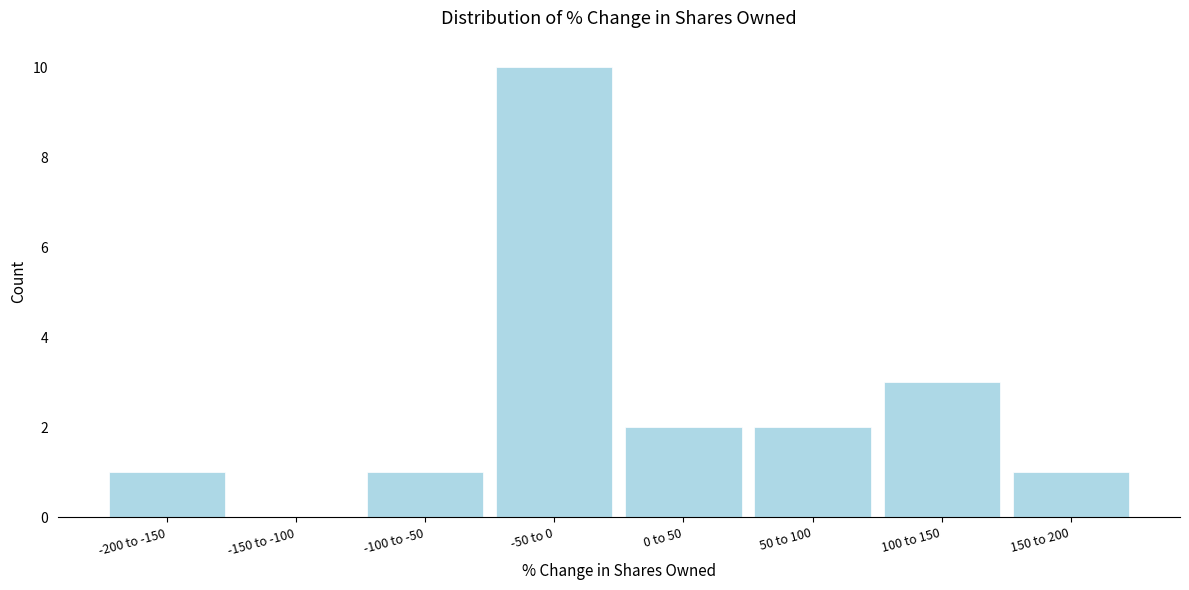

Reading left to right, extract all data points from this chart.

-200 to -150=1	-150 to -100=0	-100 to -50=1	-50 to 0=10	0 to 50=2	50 to 100=2	100 to 150=3	150 to 200=1